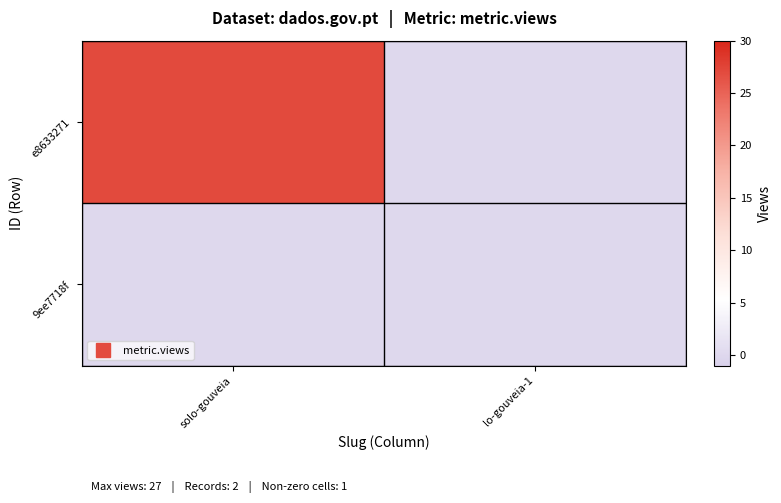

Reading left to right, list all the values displayed in this chart.

e8633271: solo-gouveia=27	lo-gouveia-1=0
9ee7718f: solo-gouveia=0	lo-gouveia-1=0